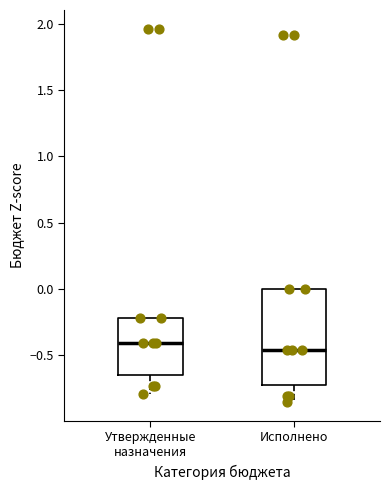

Reading left to right, read every box against the y-axis: the position of its median line, the range the box covers, and the ends of its whiskers. The values are not printed on the chart, so give them approximately, as read against the axis.

Утвержденные назначения: median -0.40, box -0.65 to -0.20, whiskers -0.80 to -0.20
Исполнено: median -0.45, box -0.70 to 0.00, whiskers -0.85 to 0.00